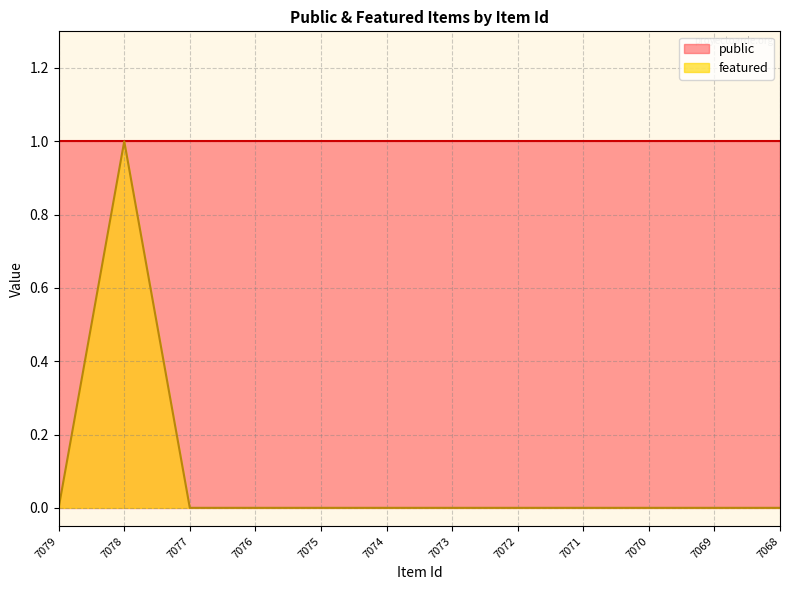

True or false: there are more than 1 points higher than both neighbors.

False